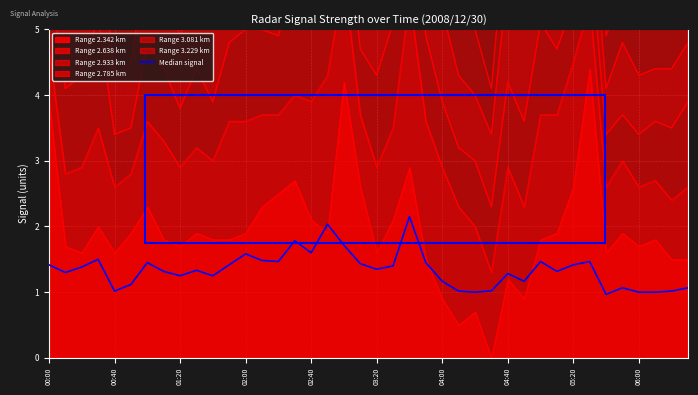

Between 28 and 33, which is larger?

33